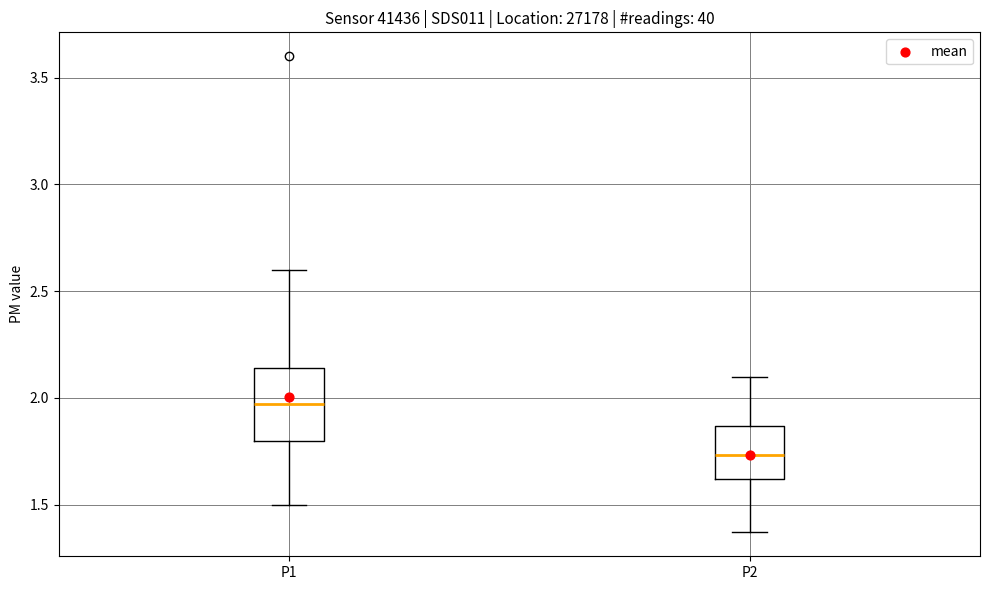

Which box is the tallest, from its lower edge to its upper edge?

P1